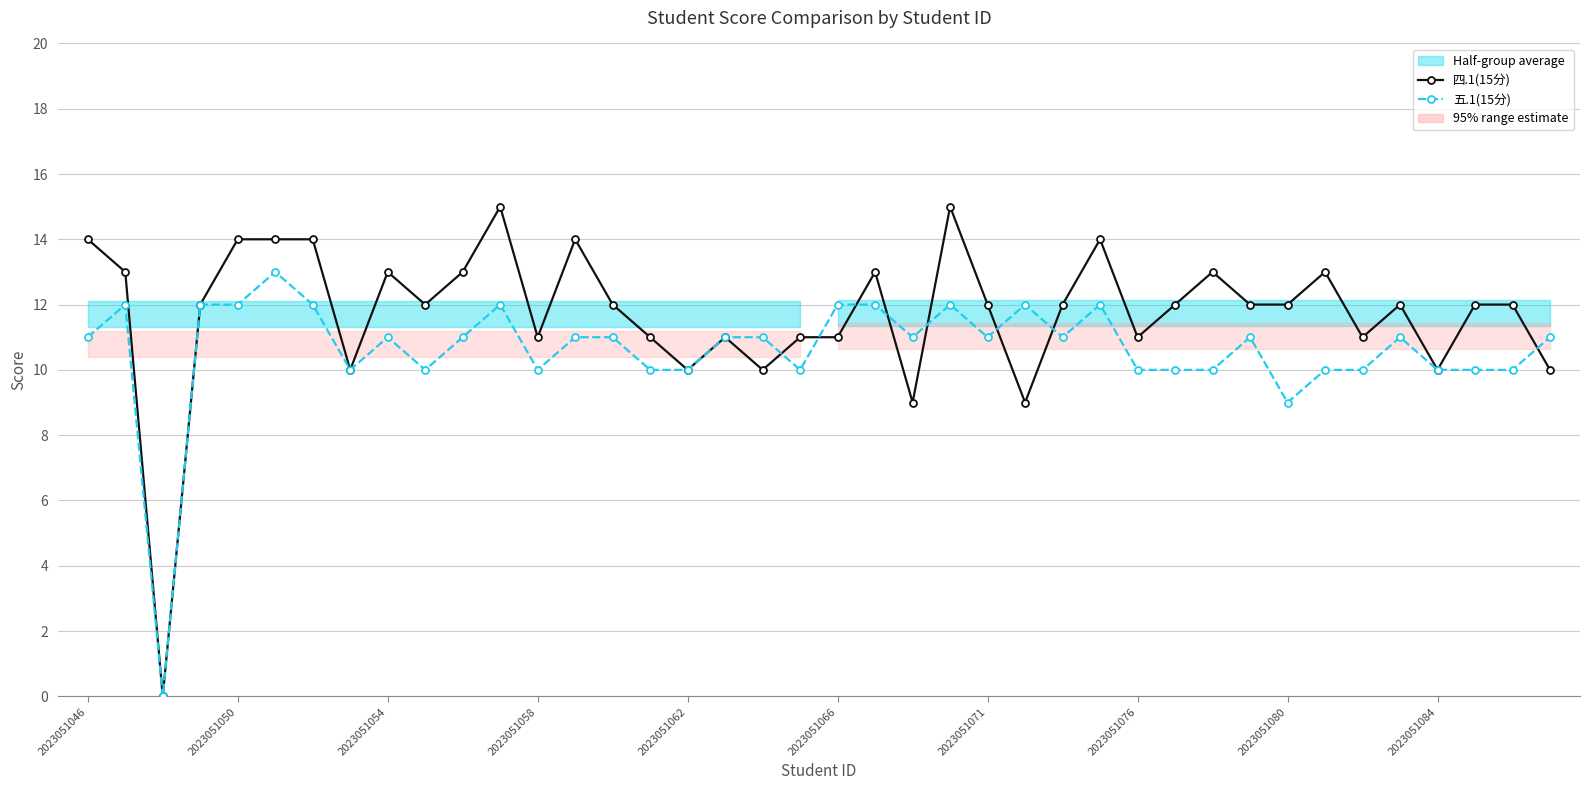

Rank the series by their average value, from highest to lowest.

四.1(15分), 五.1(15分)